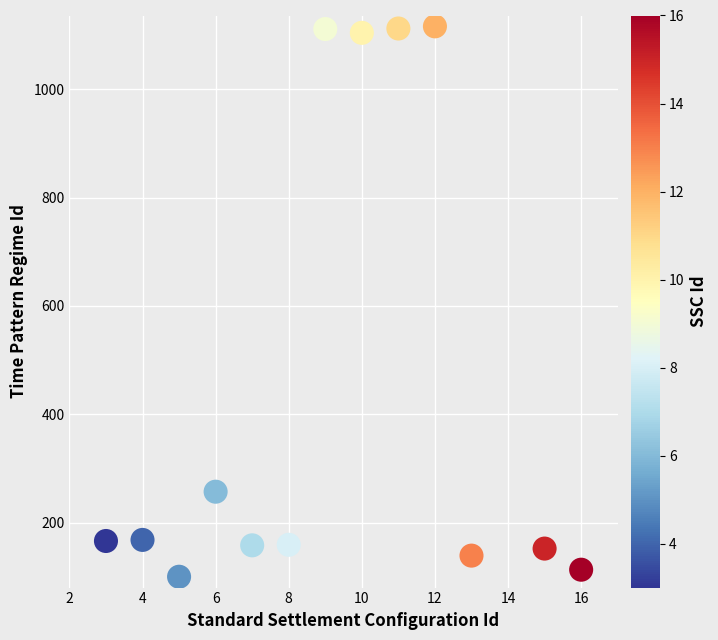

What Y value in the scatter plot is closest to 608?

257